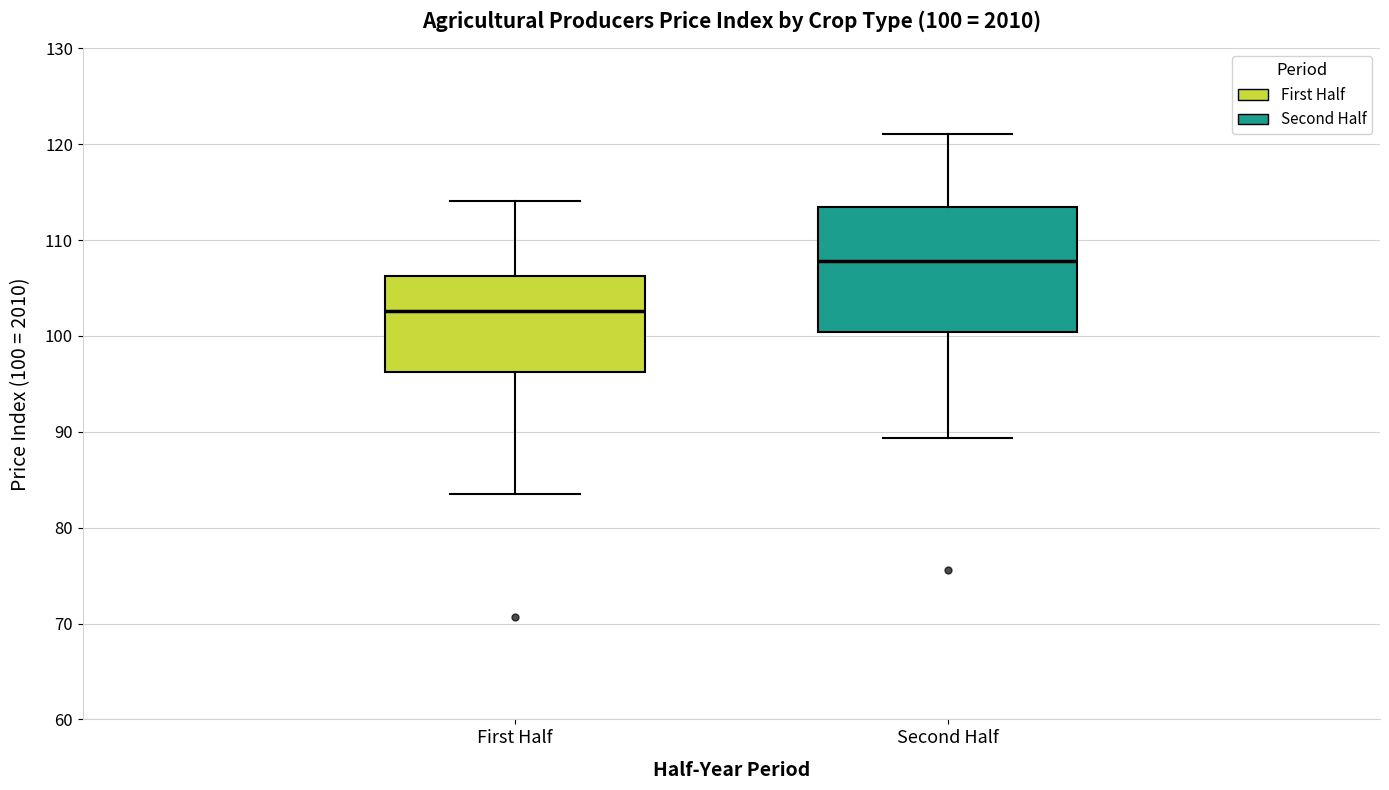

Which box has the highest median line?

Second Half